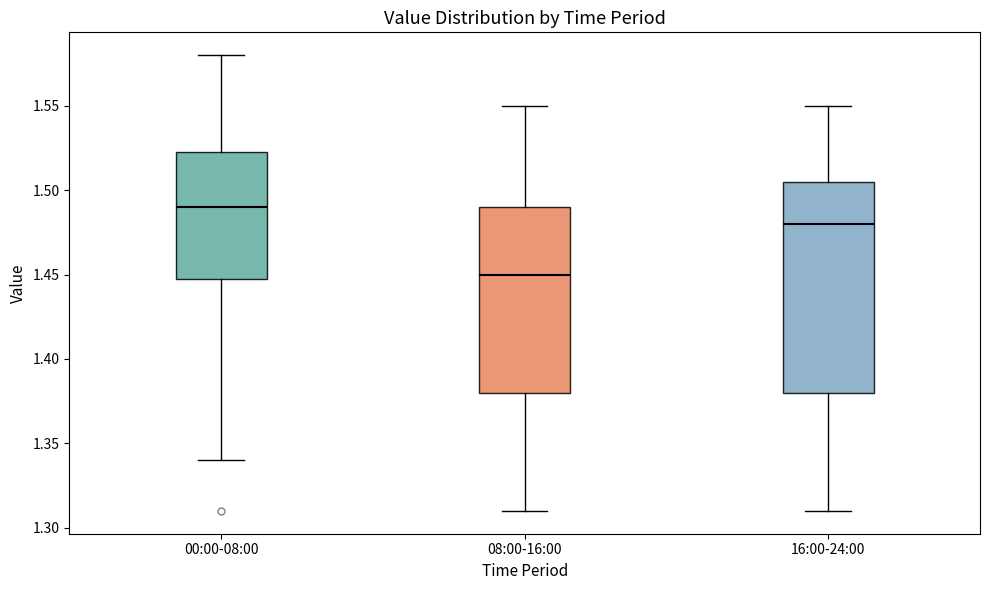

Where is the lower edge of the box for 16:00-24:00 on the y-axis? The values are not printed on the chart, so give them approximately, as read against the axis.

1.380